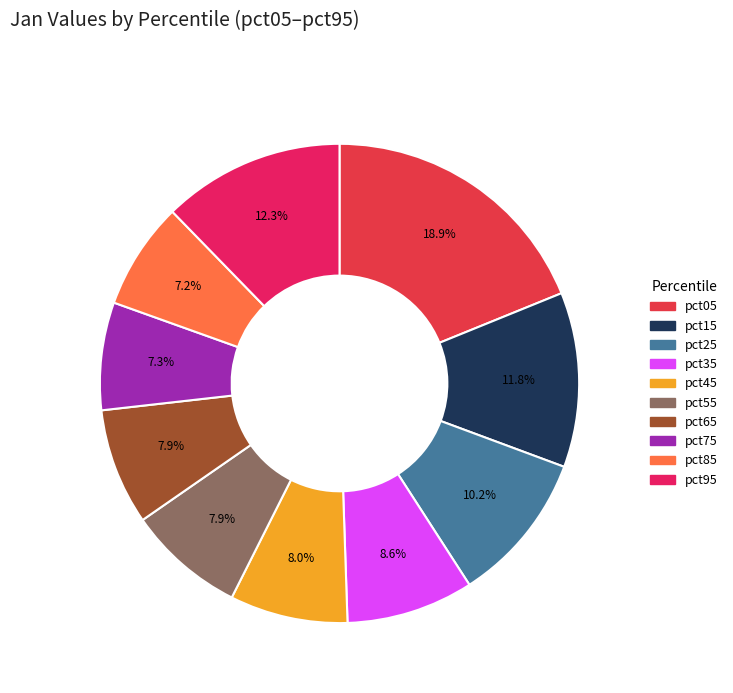

To the nearest percent, what percentage of the pie is pct75?

7%